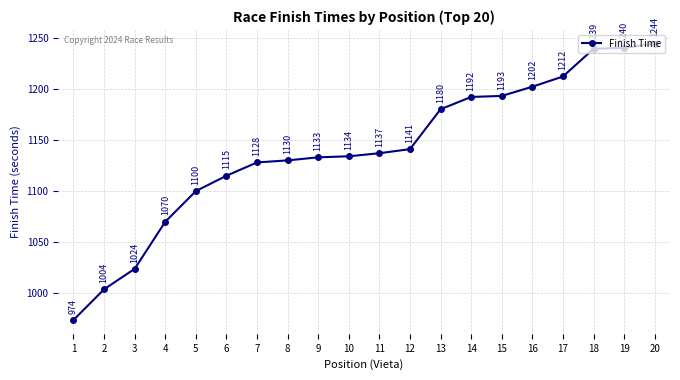

What is the smallest value displayed?

974